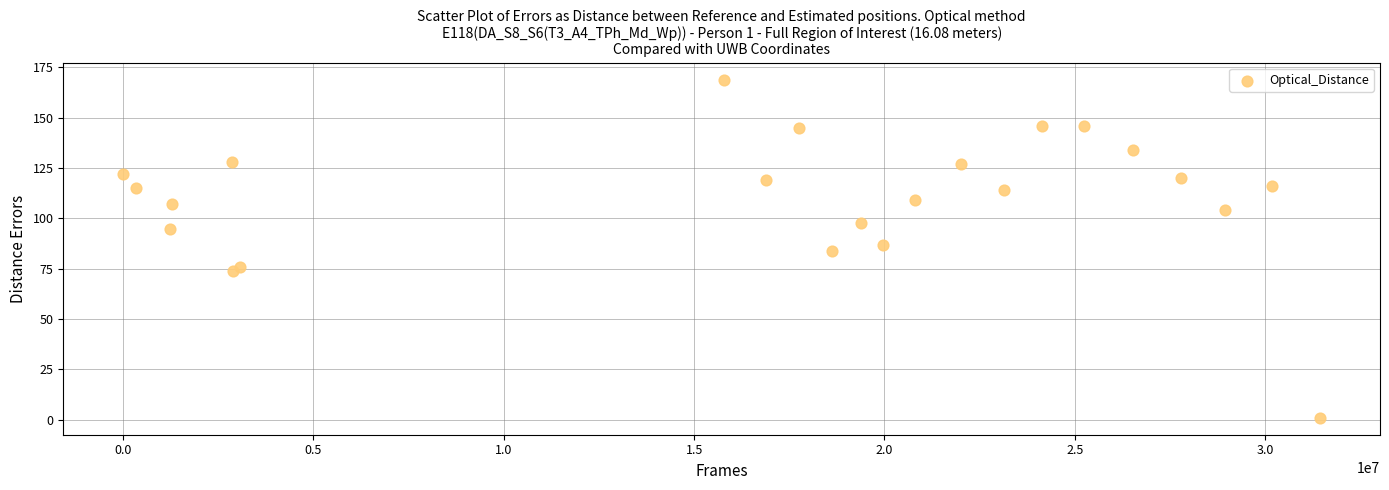

What is the range of X values (max minus min)?

31443037